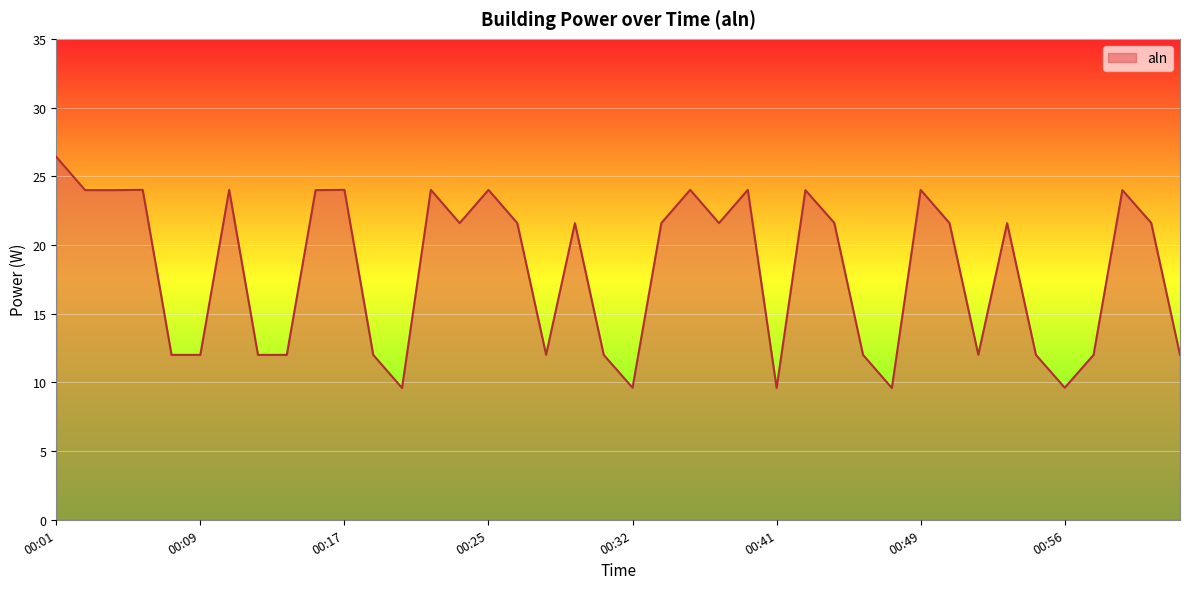

Does the chart display data point markers on the line(s)?

No